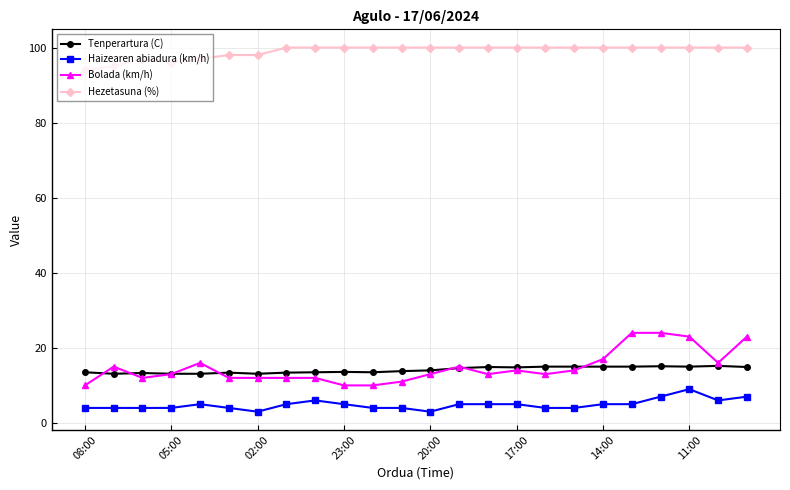

True or false: Haizearen abiadura (km/h) and Bolada (km/h) cross at least once.

False